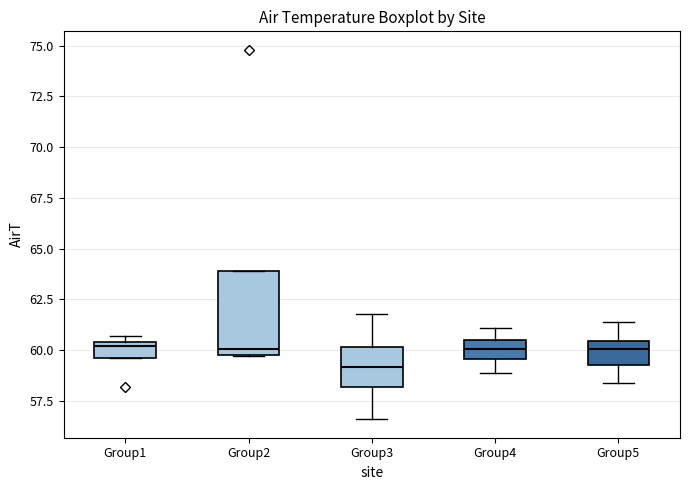

Where does the median line of the box for Group1 sit on the y-axis? The values are not printed on the chart, so give them approximately, as read against the axis.

60.0